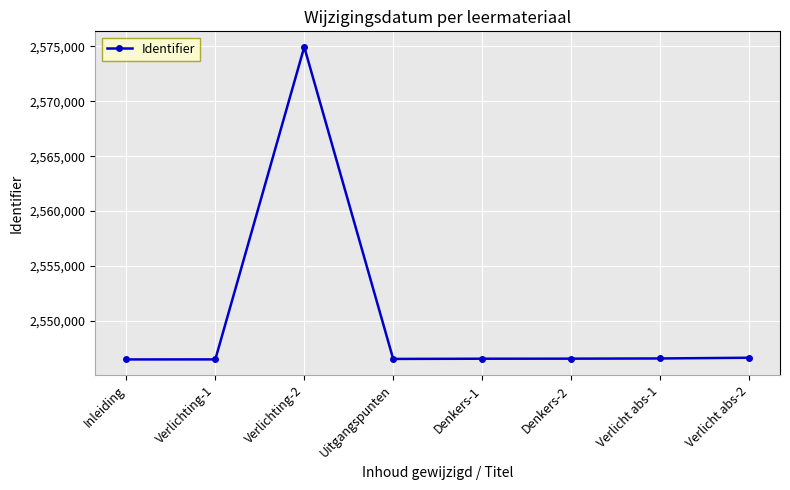

What is the sum of the values at Uitgangspunten and Verlichting-2?

5121476